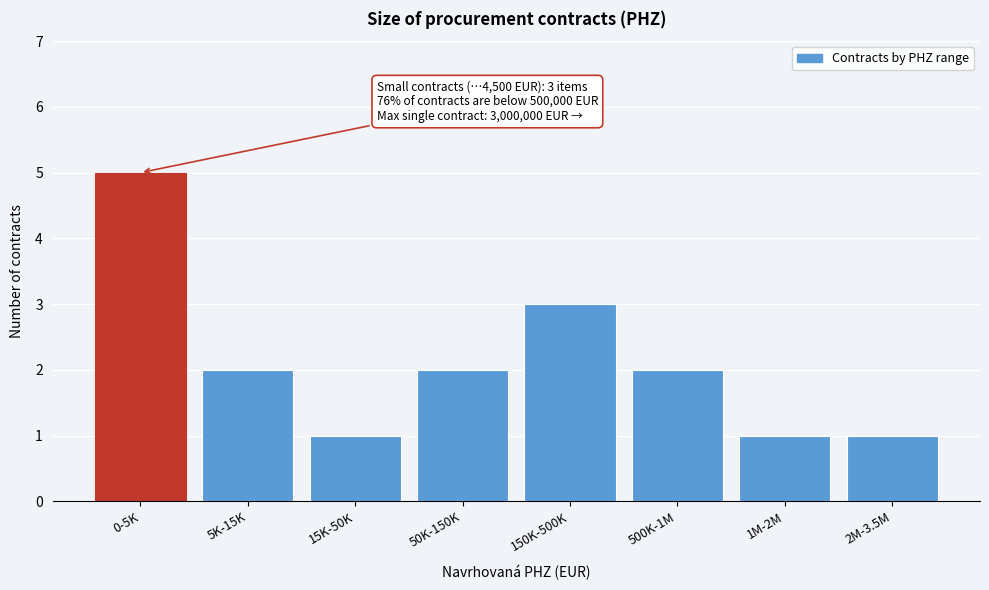

Reading right to left, list all the values displayed in this chart.

2M-3.5M=1	1M-2M=1	500K-1M=2	150K-500K=3	50K-150K=2	15K-50K=1	5K-15K=2	0-5K=5